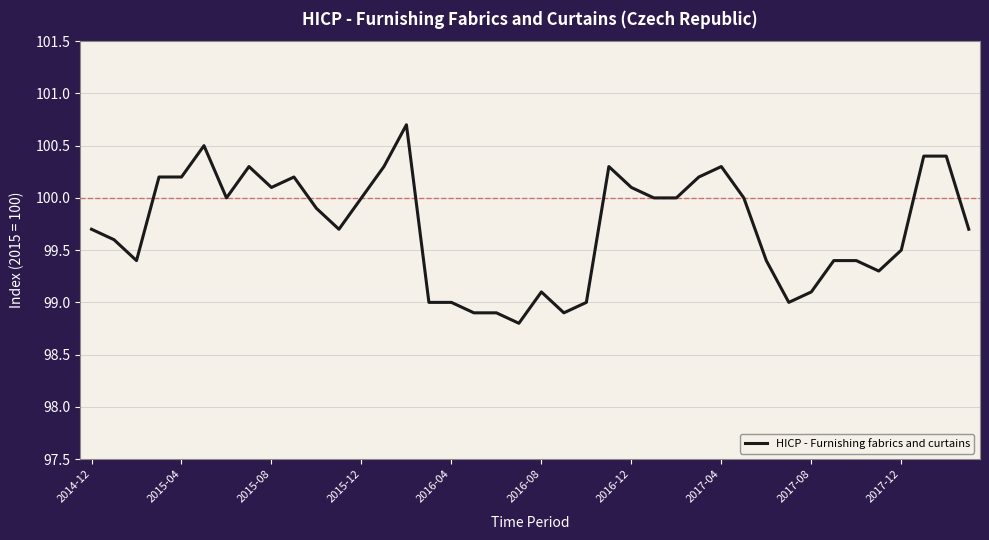

What is the difference between the maximum and minimum values?

1.9